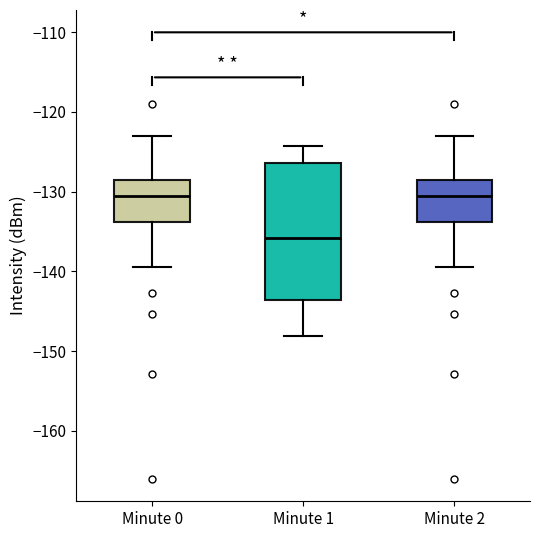

Reading left to right, transcribe this box plot: for each box, give where its median line is, the range the box spans, and where its two whiskers end, as read against the y-axis. The values are not printed on the chart, so give them approximately, as read against the axis.

Minute 0: median -131, box -134 to -128, whiskers -139 to -123
Minute 1: median -136, box -144 to -126, whiskers -148 to -124
Minute 2: median -131, box -134 to -128, whiskers -139 to -123